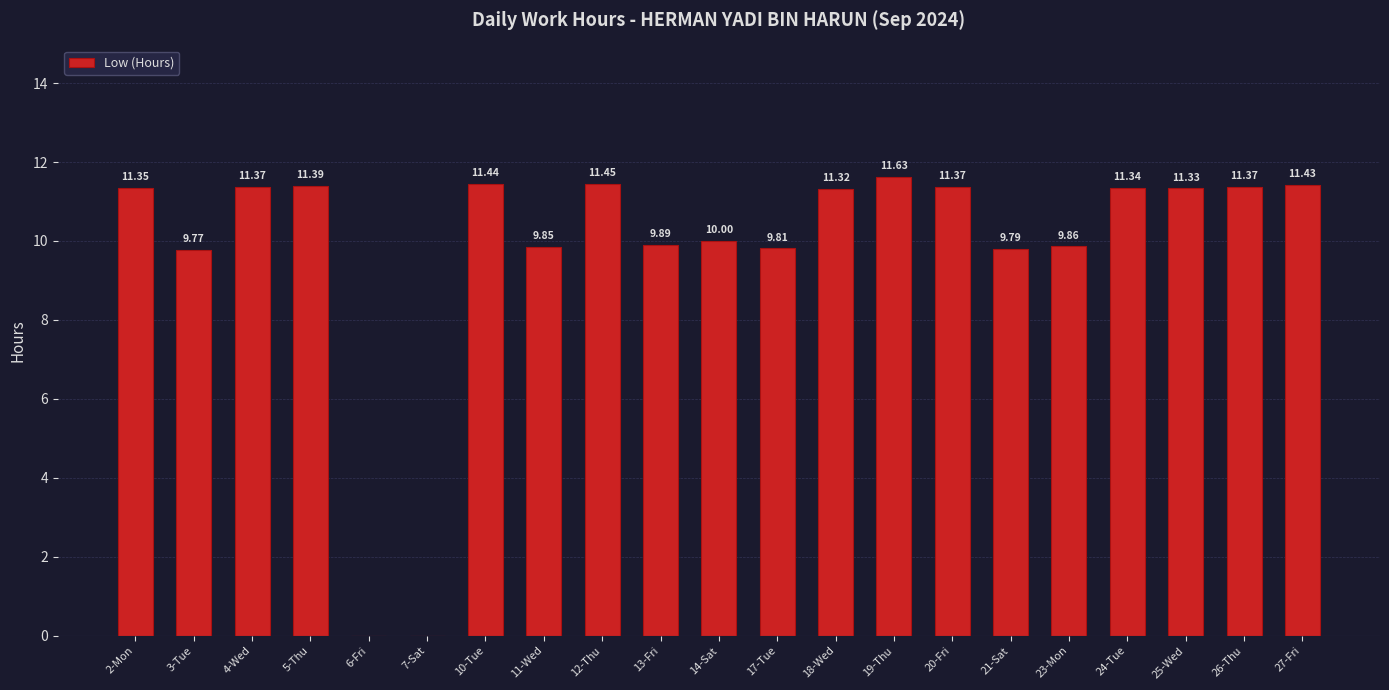

Which category has the highest value across all series?

19-Thu